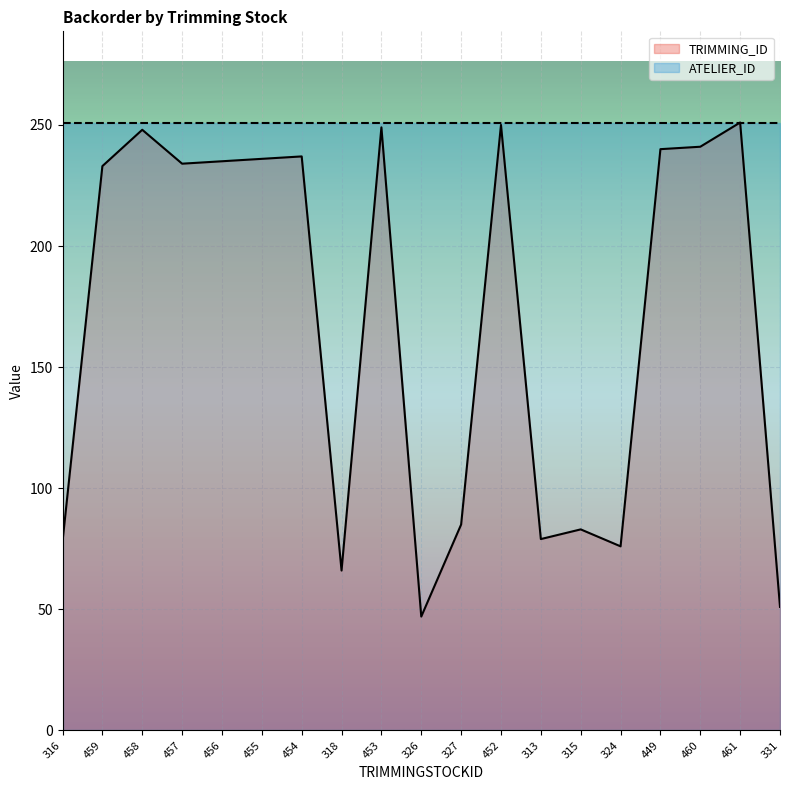

Between 456 and 454, which is larger?

454